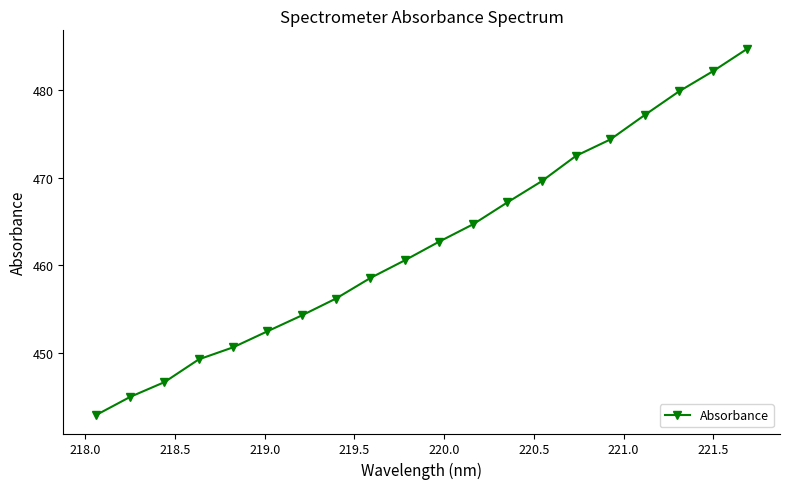

What is the difference between the maximum and minimum values?

41.7